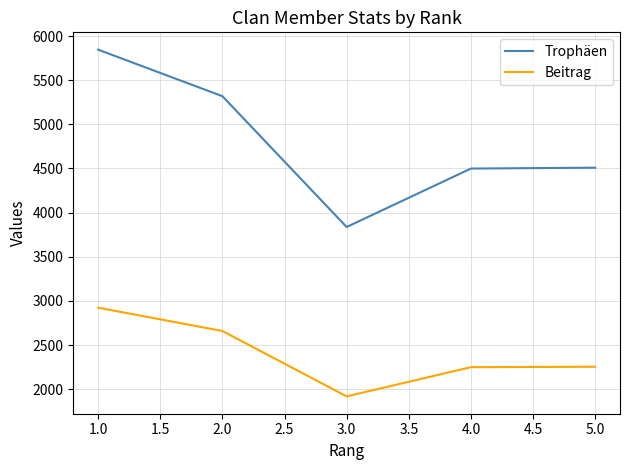

True or false: Beitrag and Trophäen cross at least once.

False